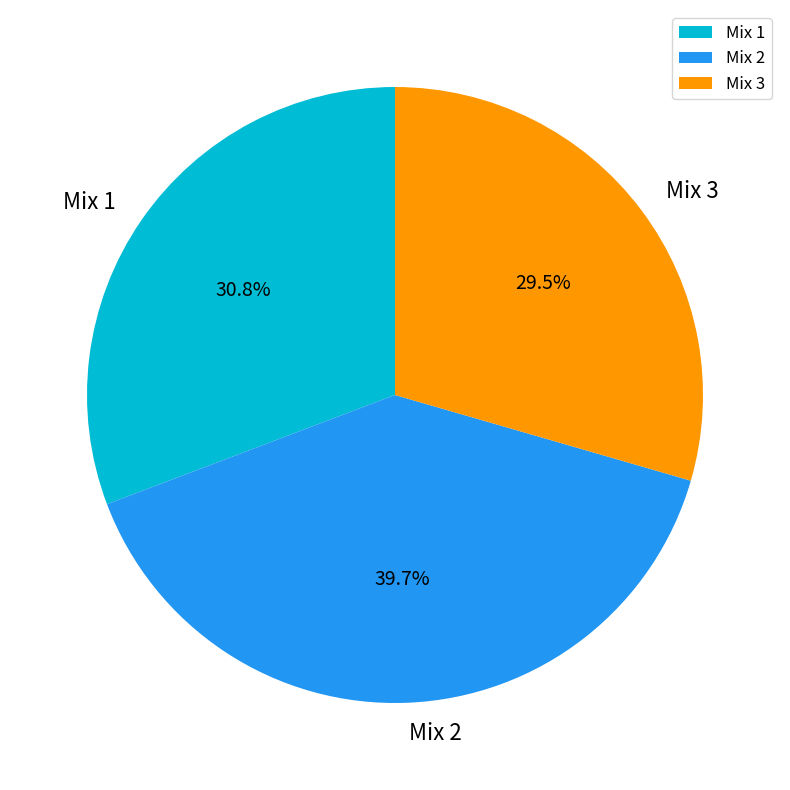

What percentage is the Mix 2 slice, to the nearest percent?

40%